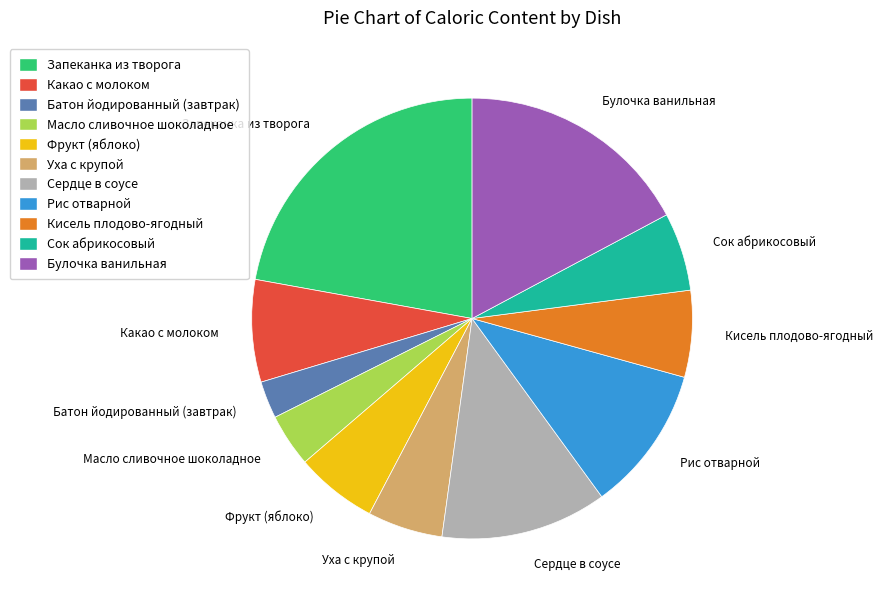

Count the number of slices in the pie.

11